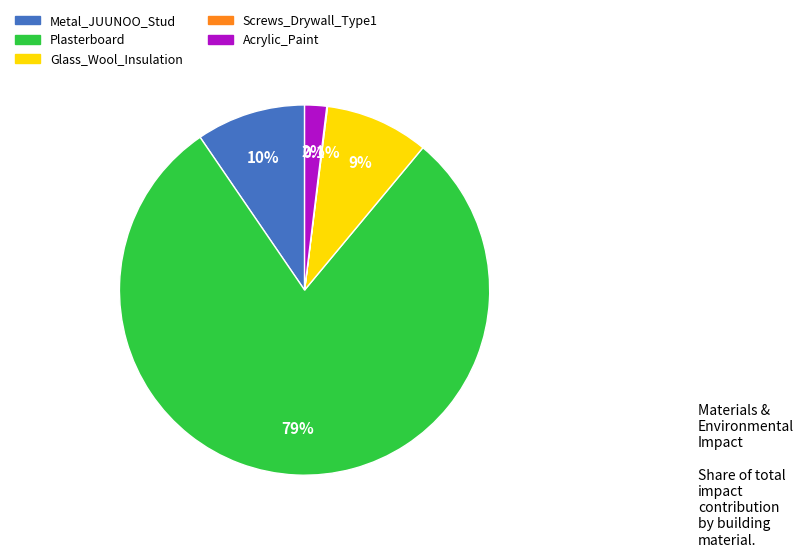

What portion of the pie excludes Plasterboard?

20.6%